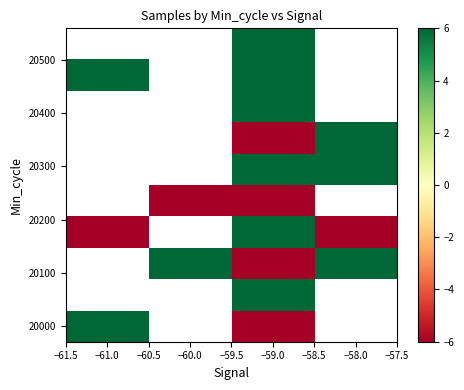

How many positive values does the row_2 series have?

2